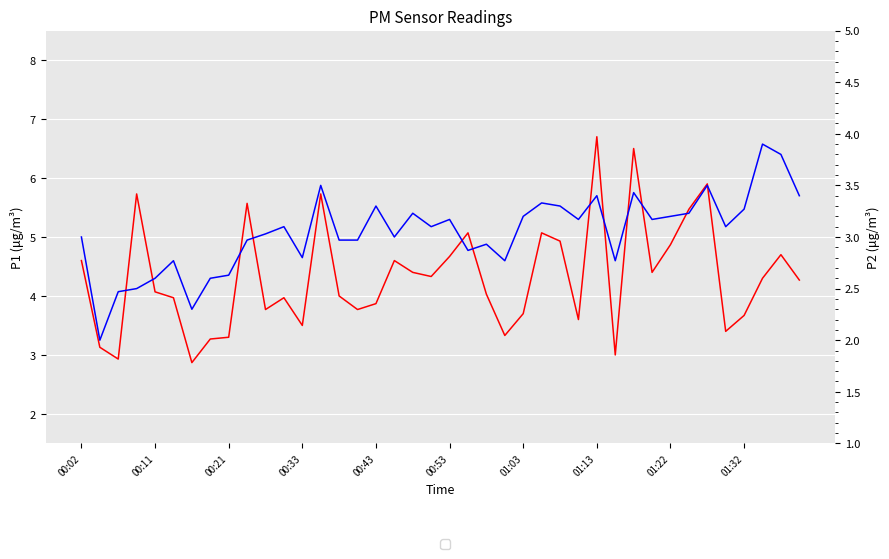

Which series has the largest total across all categories?

P1 (PM10)